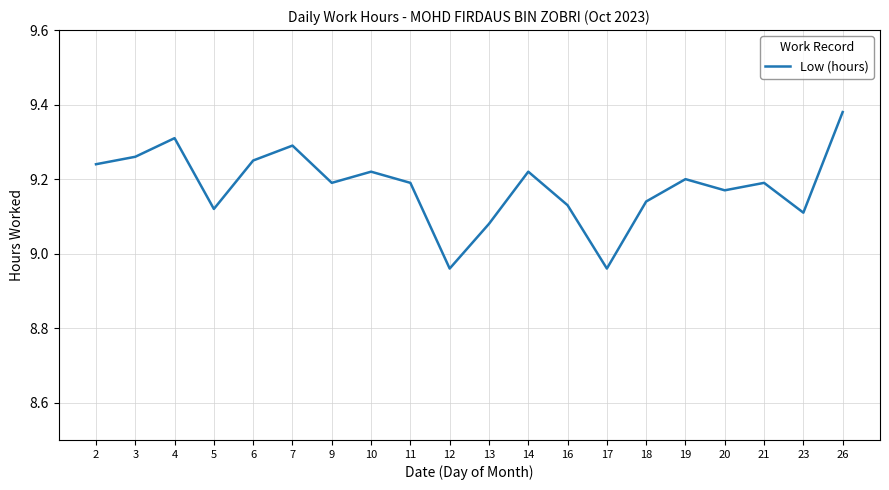

Which label corresponds to the largest value in the chart?

26